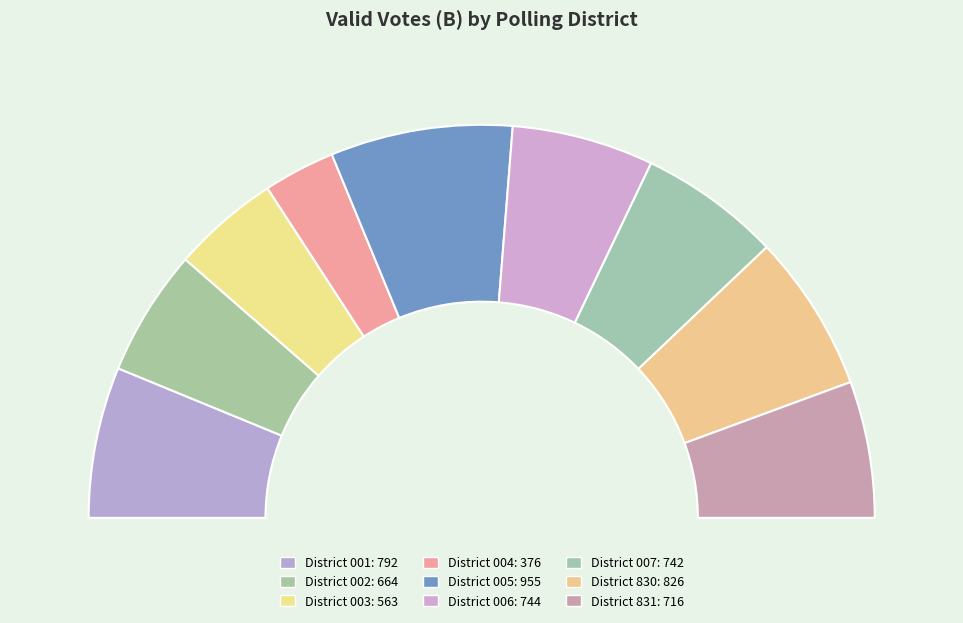

To the nearest percent, what portion does 004 represent?

6%